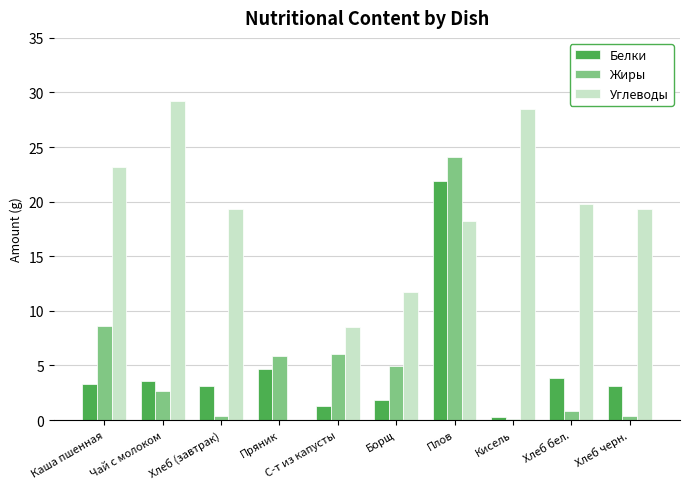

True or false: Жиры has a value of 3.9 at Пряник.

False